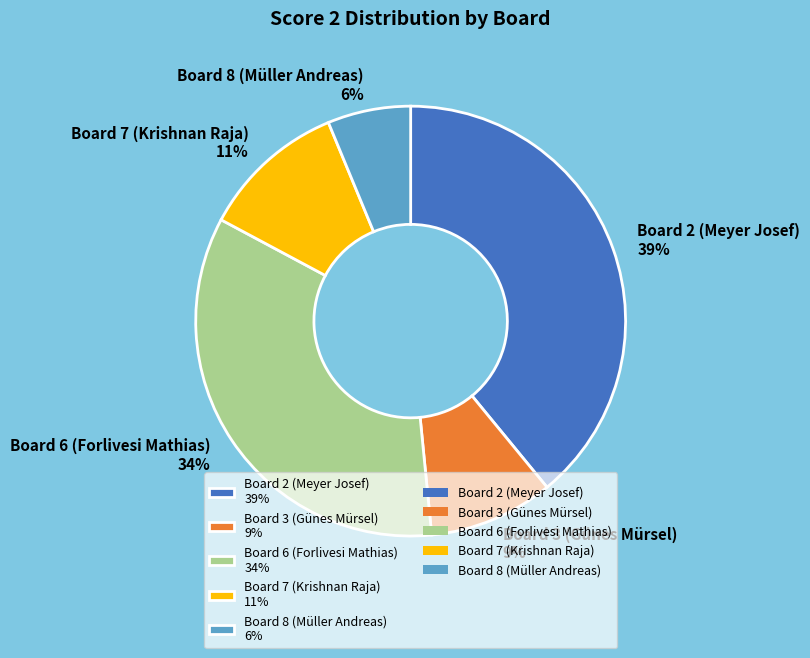

Do Board 7 (Krishnan Raja) and Board 3 (Günes Mürsel) together represent more than half of the pie?

No